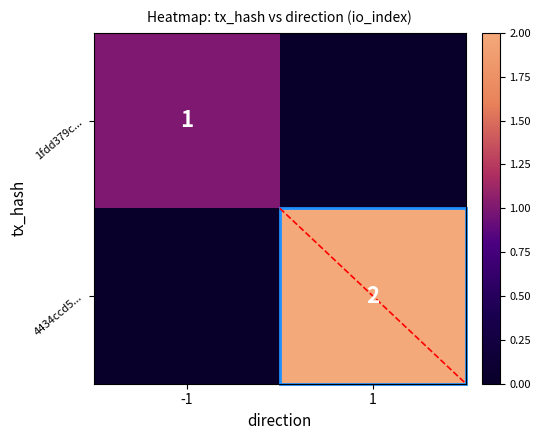

The value of 1fdd379c... at -1 is 1. True or false?

True